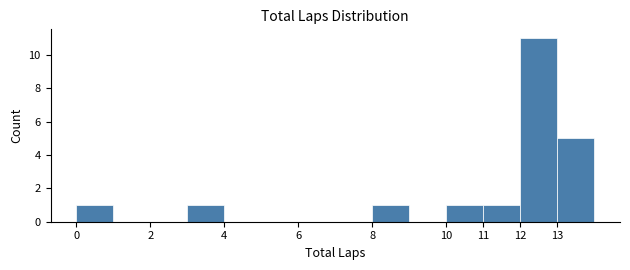

Reading left to right, list every bar in this chart as the range it spans on the x-axis followed by its height. The values are not printed on the chart, so give them approximately, as read against the axis.

0 to 1: 1
1 to 2: 0
2 to 3: 0
3 to 4: 1
4 to 5: 0
5 to 6: 0
6 to 7: 0
7 to 8: 0
8 to 9: 1
9 to 10: 0
10 to 11: 1
11 to 12: 1
12 to 13: 11
13 to 14: 5